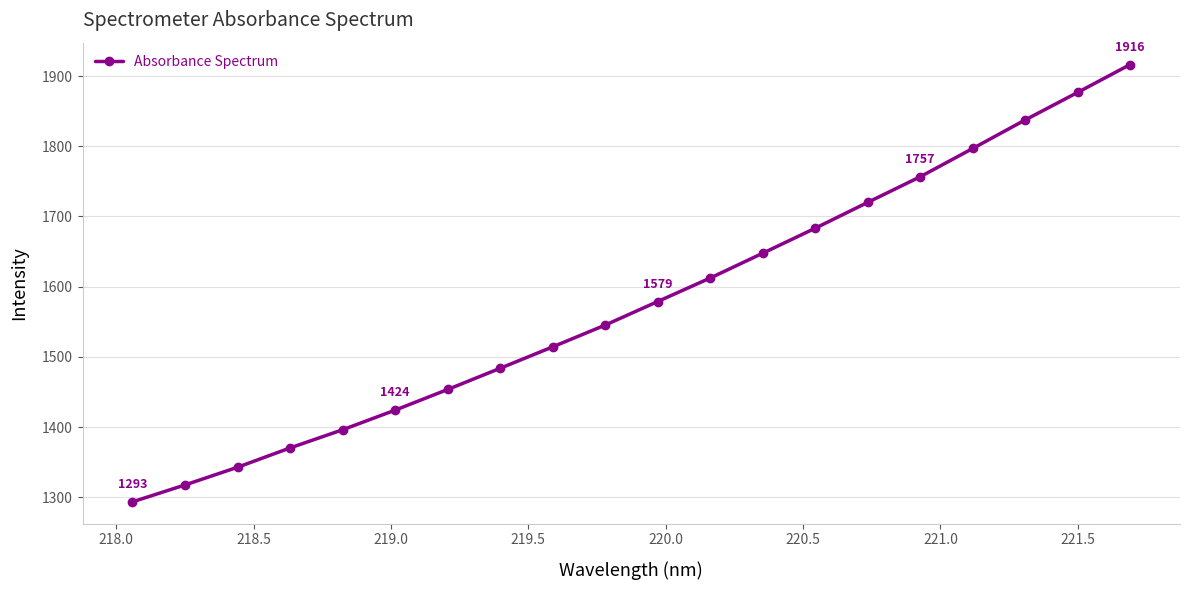

What is the value of the 16th point from the left?

1756.6